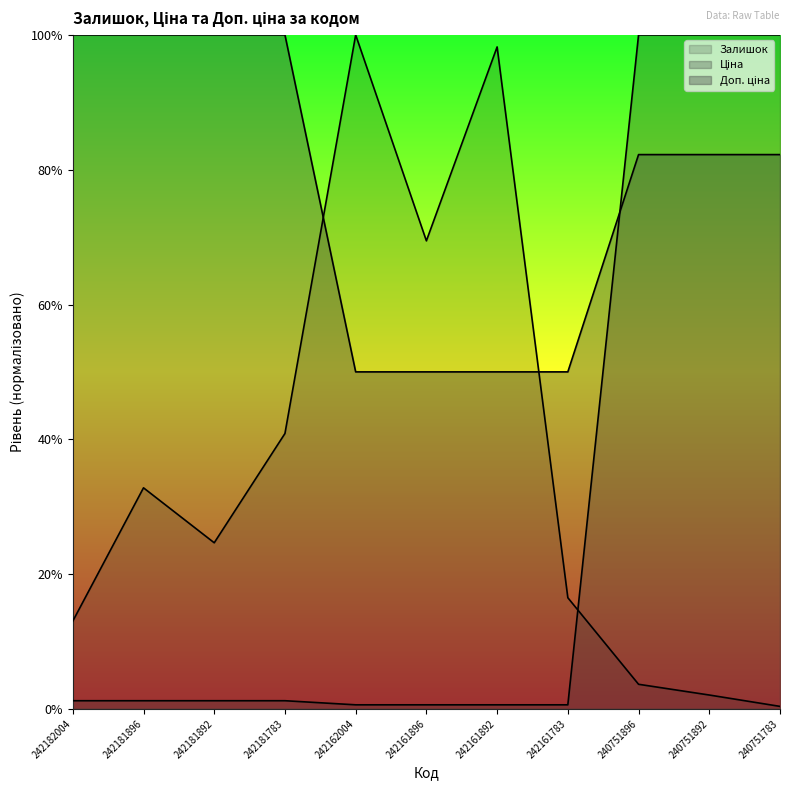

Where does the Доп. ціна series first go above 82?

242182004